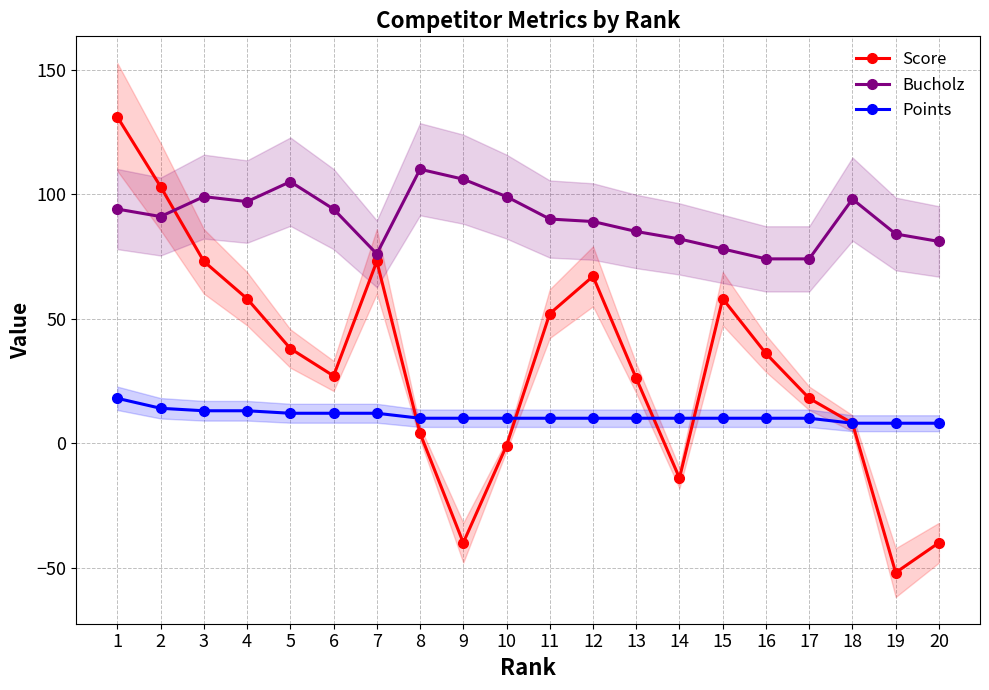

Is it true that Bucholz equals 164 at 4?

False